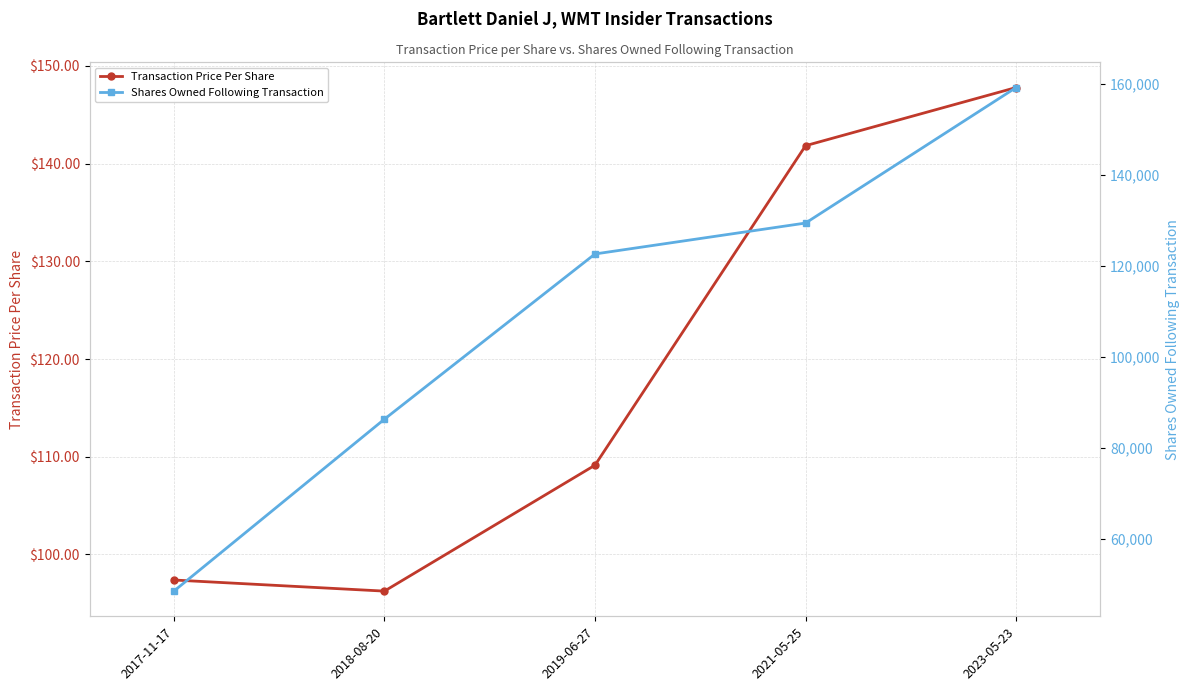

Reading left to right, transcribe all the data shown in this chart.

Transaction Price Per Share: 2017-11-17=97.4	2018-08-20=96.3	2019-06-27=109.1	2021-05-25=141.8	2023-05-23=147.8
Shares Owned Following Transaction: 2017-11-17=48602.0	2018-08-20=86381.0	2019-06-27=122673.0	2021-05-25=129464.0	2023-05-23=159240.0